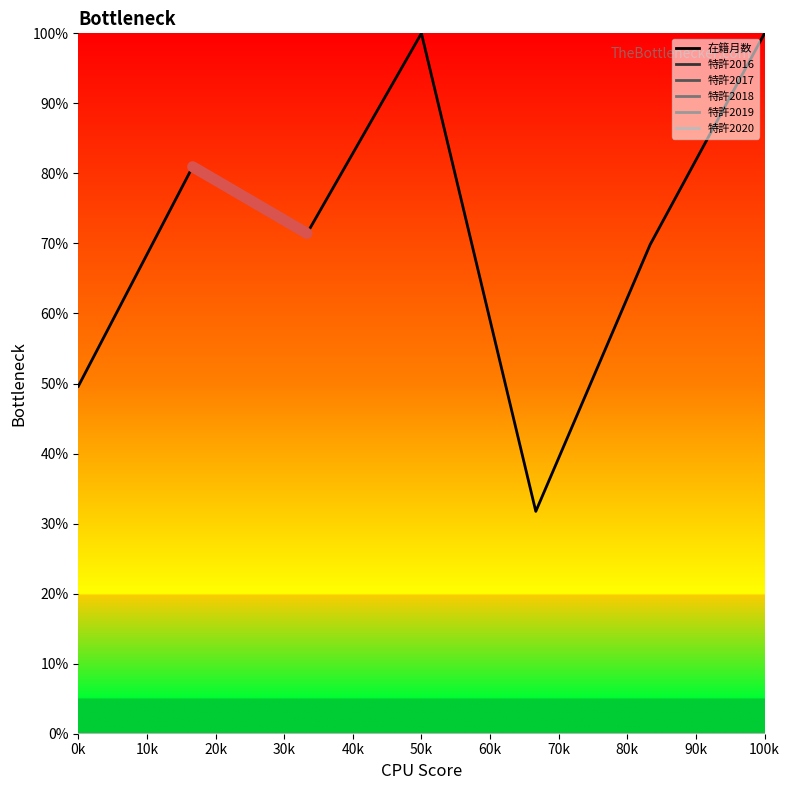

Is this an area chart (filled region under the line)?

No